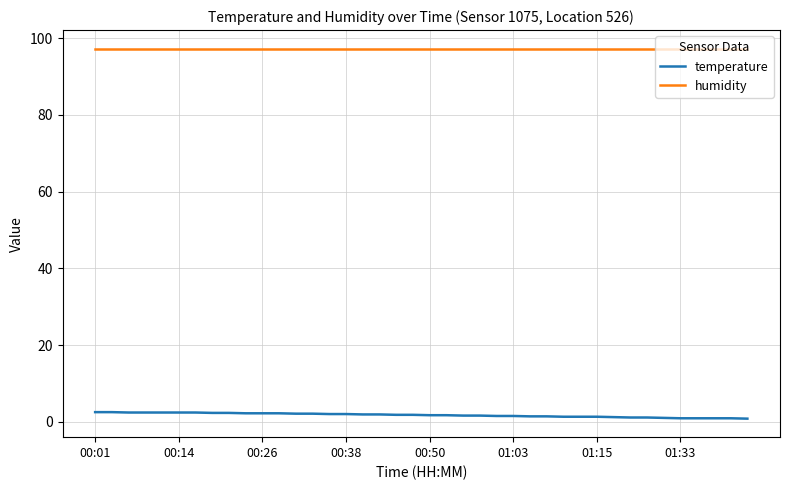

What is the maximum value shown in the chart?

97.3